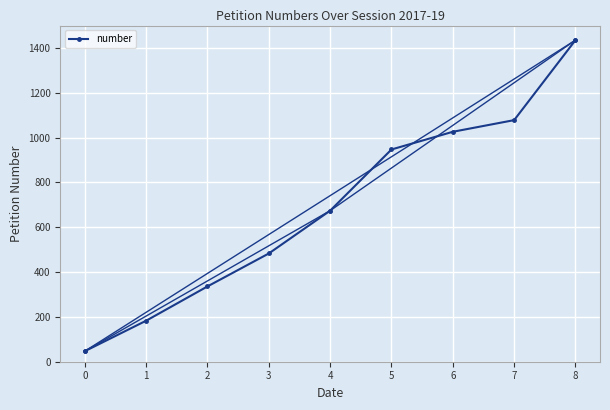

What is the change in value from 1 to 7?

+895